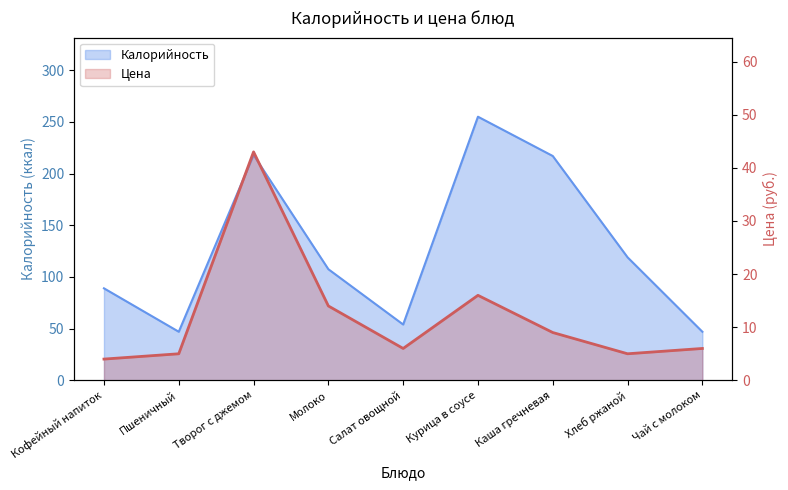

What is the average value of the Калорийность series?

128.2